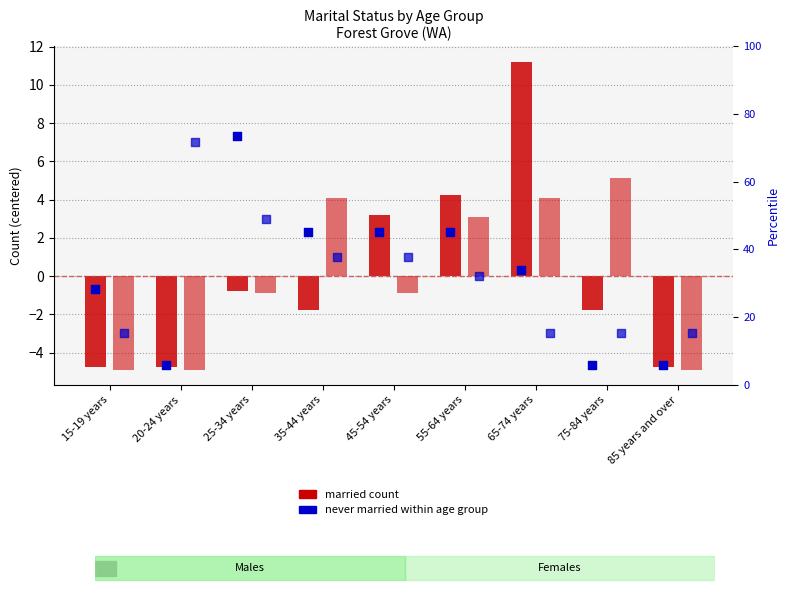

What is the total value across all series at 25-34 years?

8.7